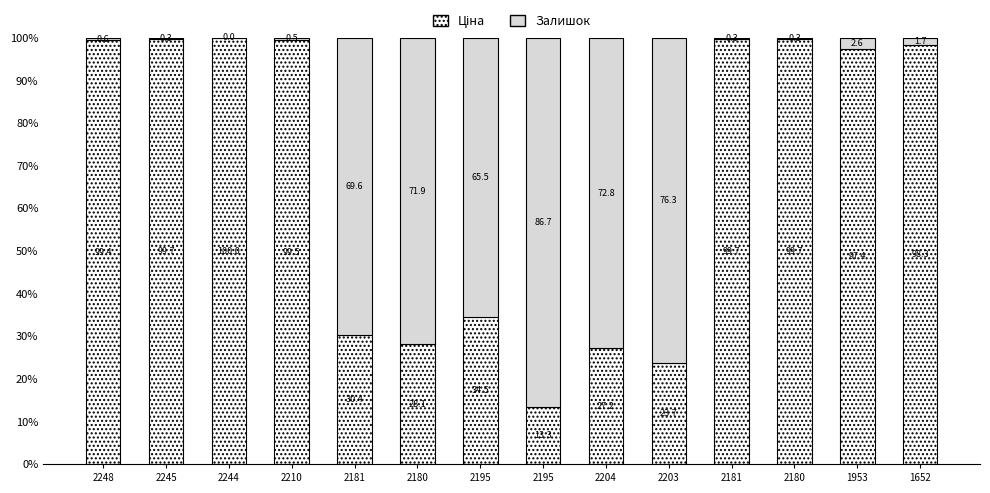

The Залишок series shows 0.8 at 2210. True or false?

False